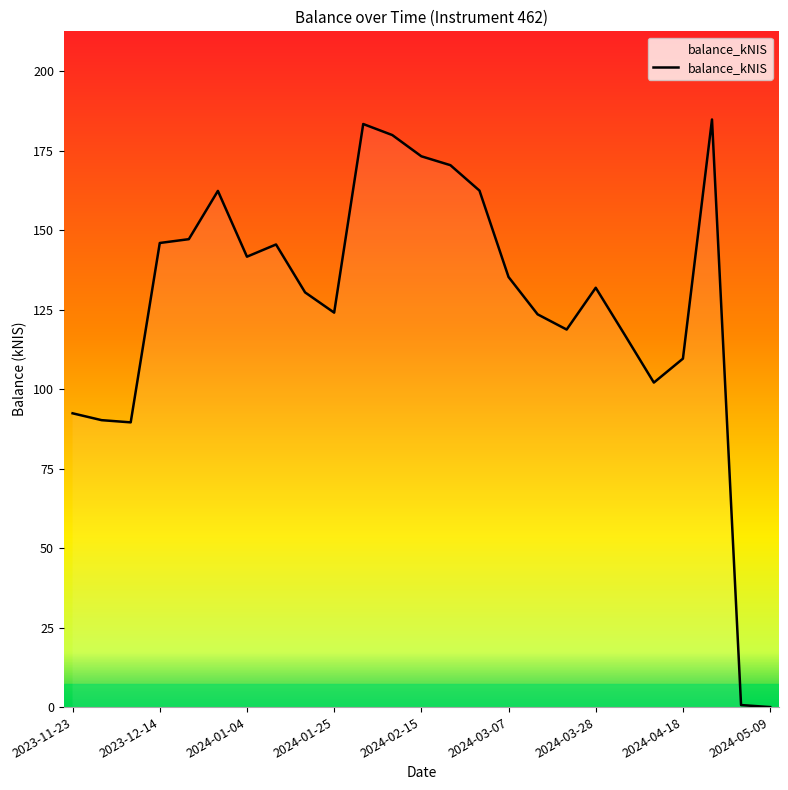

What is the greatest value displayed?

184.8